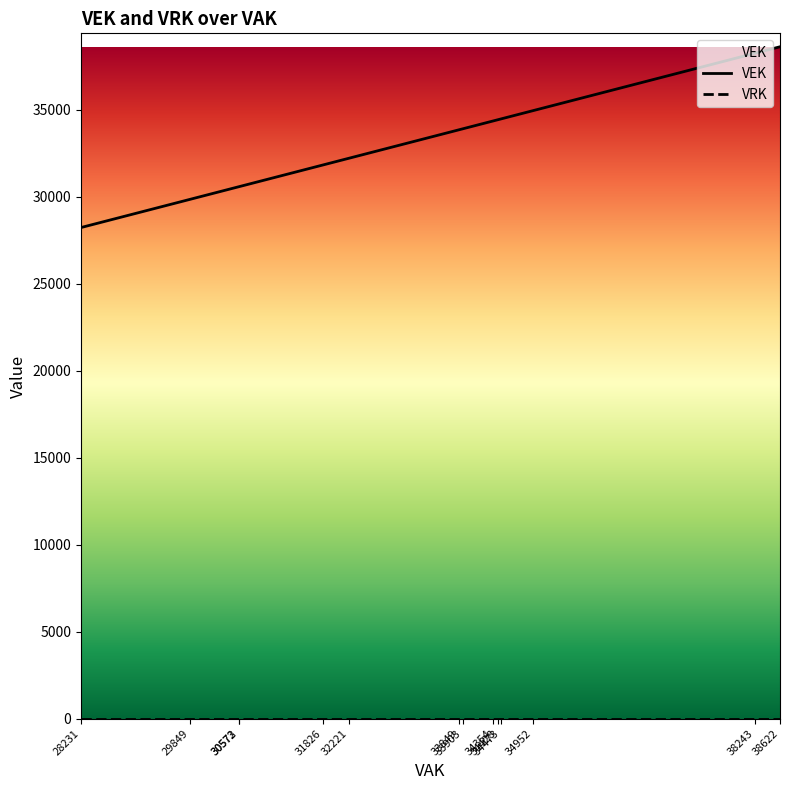

True or false: VRK and VEK intersect in this chart.

False